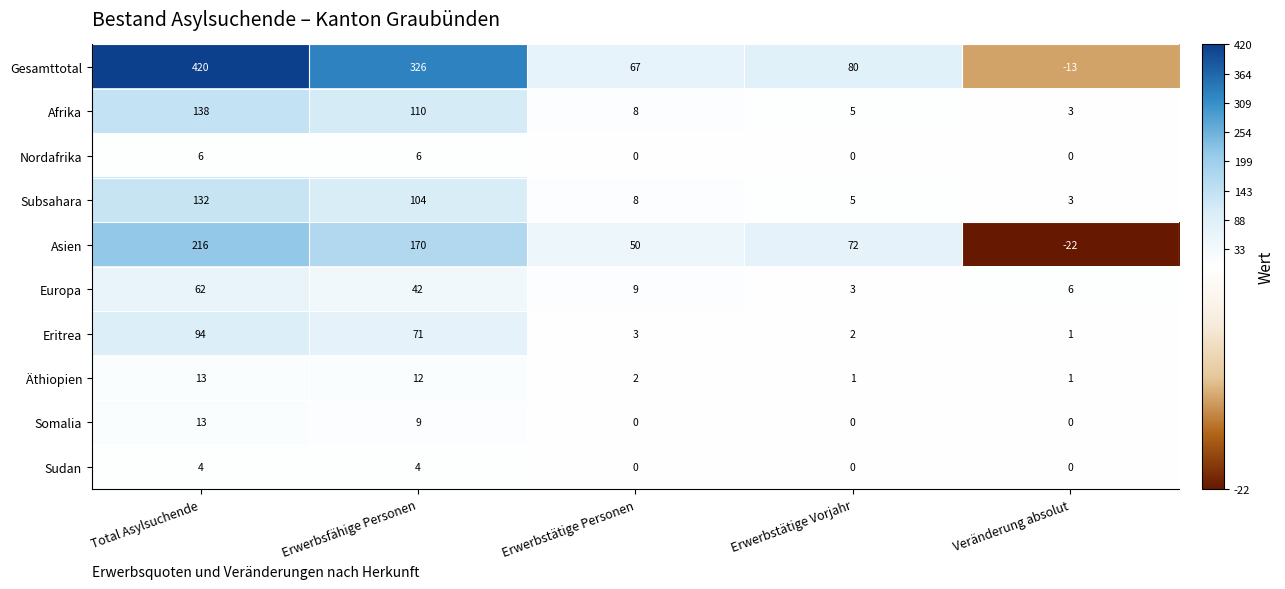

What is the difference between the maximum and minimum values in the Somalia series?

13